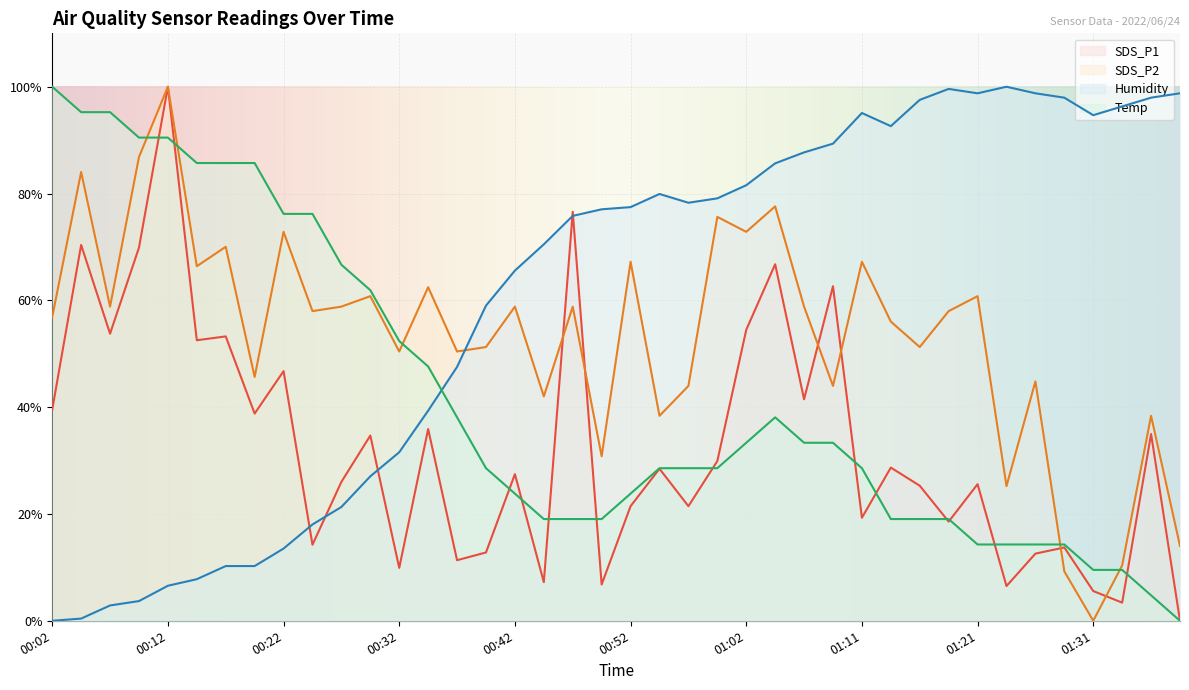

How many data points in Humidity are above 77?

21